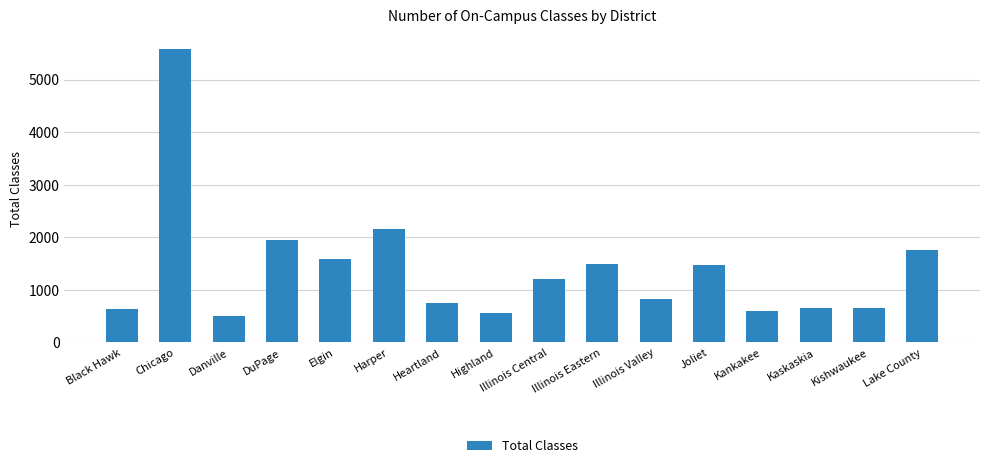

What is the label of the 14th bar from the left?

Kaskaskia